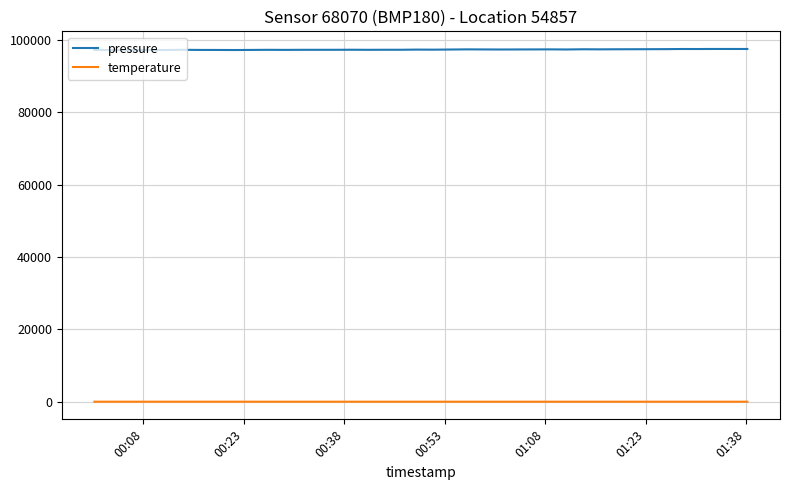

Which series has the largest total across all categories?

pressure